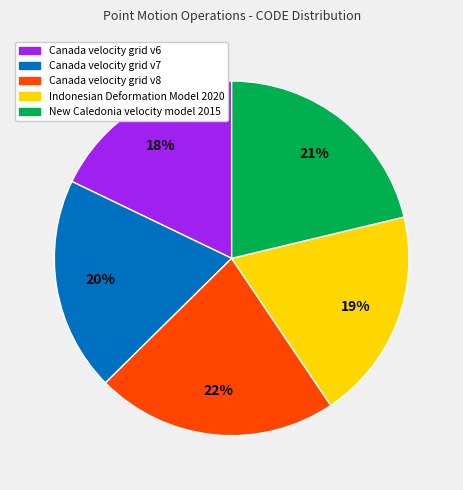

What percentage is the Indonesian Deformation Model 2020 slice, to the nearest percent?

19%